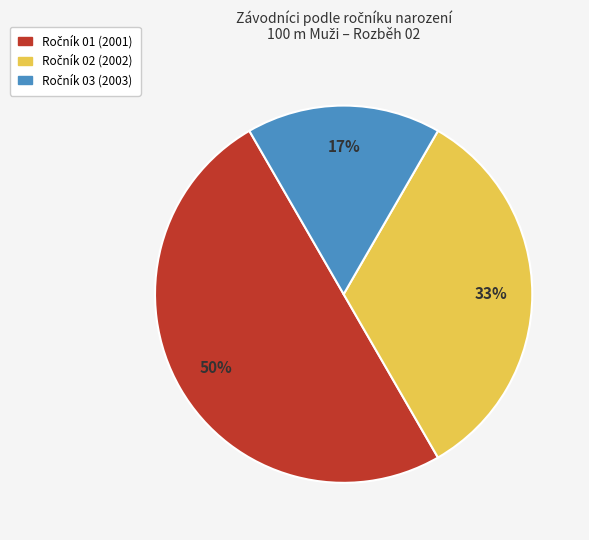

To the nearest percent, what is the average slice percentage?

33%